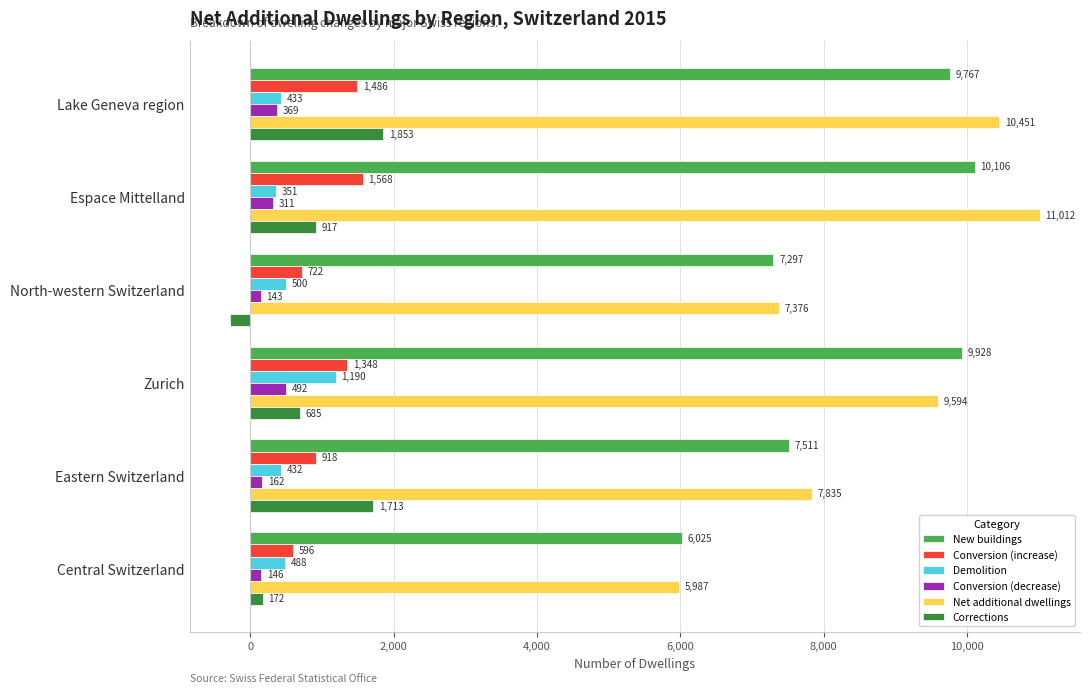

How many values in the Demolition series are below 488?

3